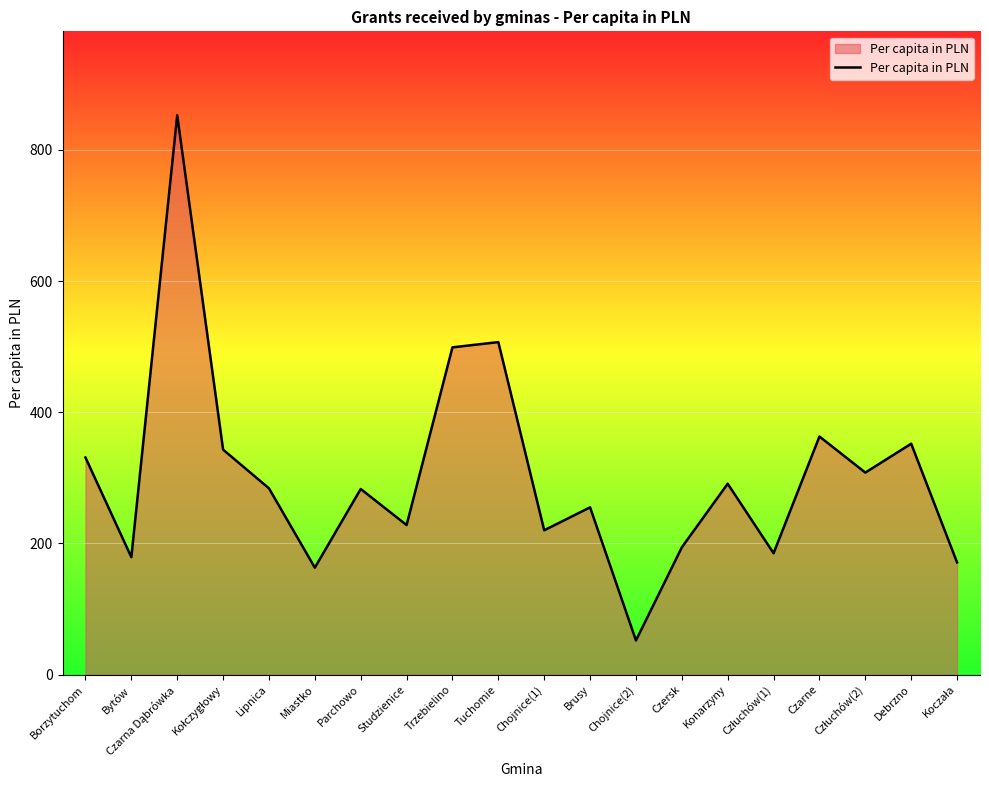

What is the greatest value displayed?

853